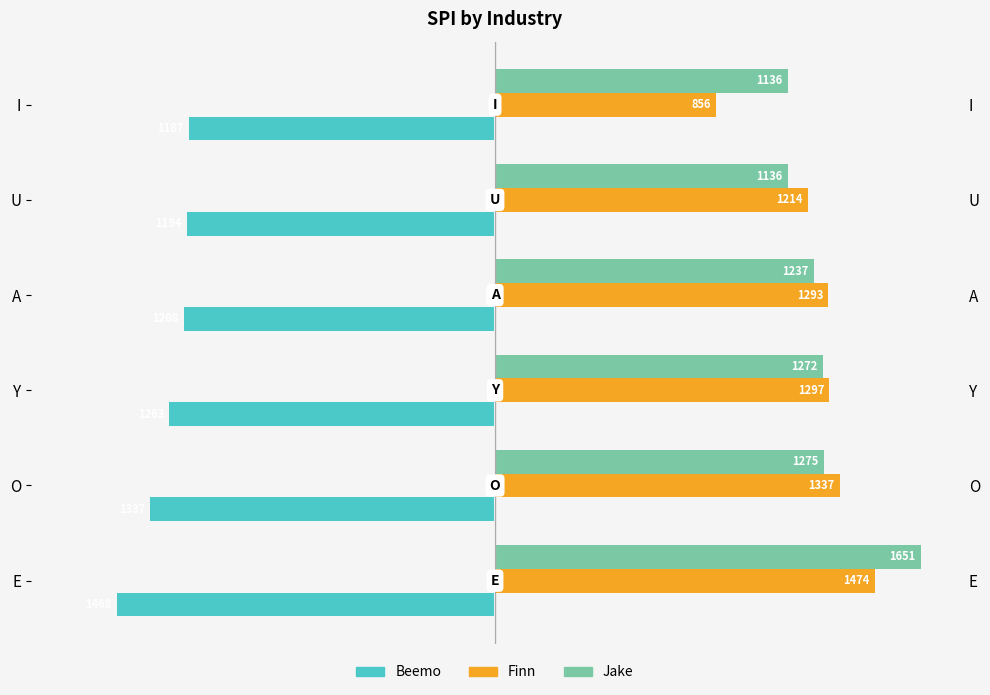

Is it true that Beemo equals -1921 at O?

False